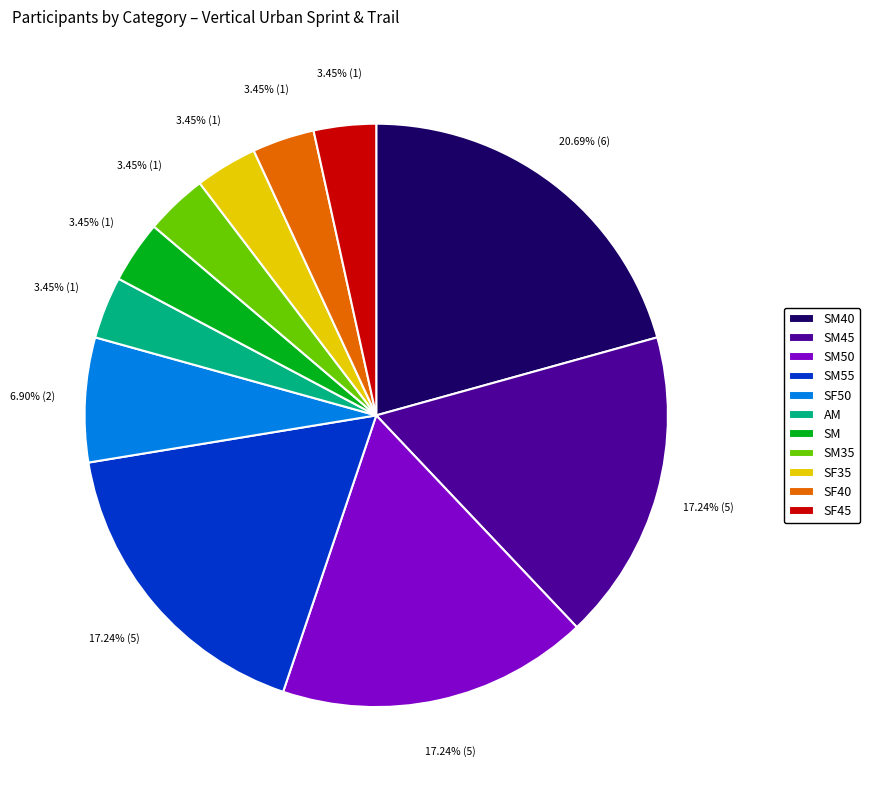

Is there any slice that represents more than half of the pie?

No